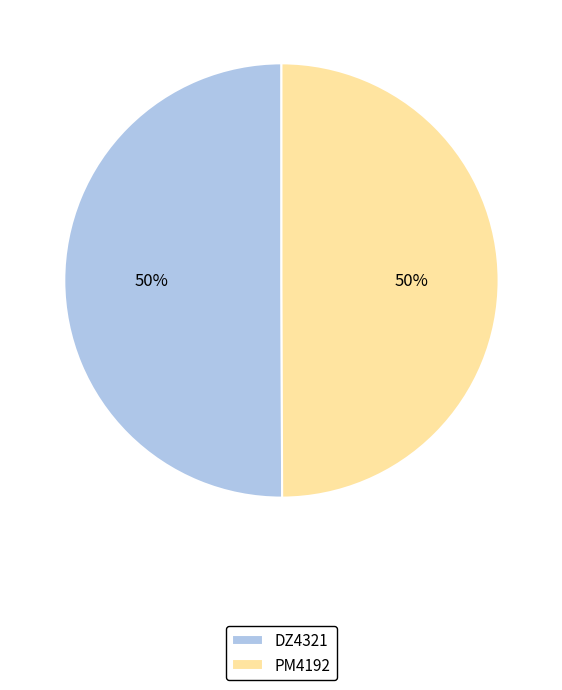

Count the number of slices in the pie.

2